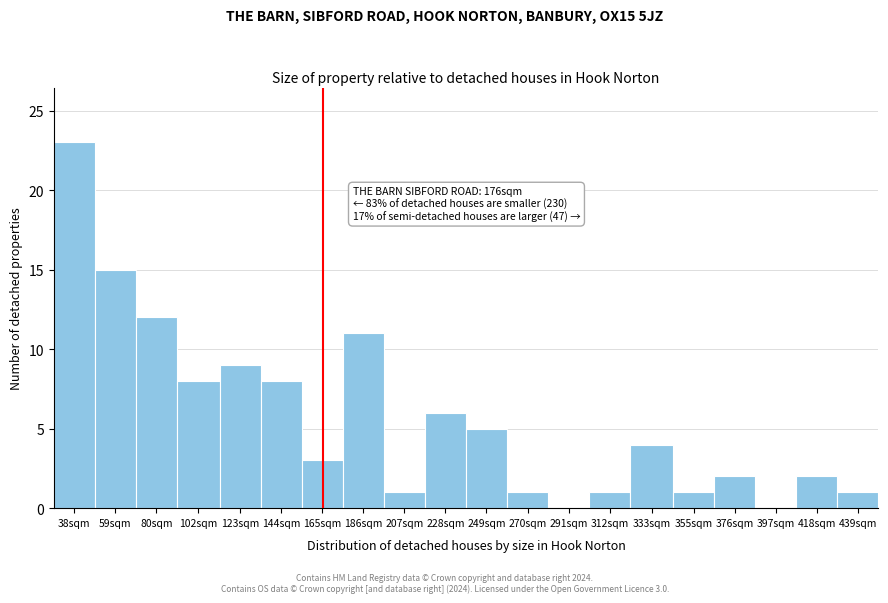

Reading left to right, what are all the values shown in this chart?

38sqm=23	59sqm=15	80sqm=12	102sqm=8	123sqm=9	144sqm=8	165sqm=3	186sqm=11	207sqm=1	228sqm=6	249sqm=5	270sqm=1	291sqm=0	312sqm=1	333sqm=4	355sqm=1	376sqm=2	397sqm=0	418sqm=2	439sqm=1